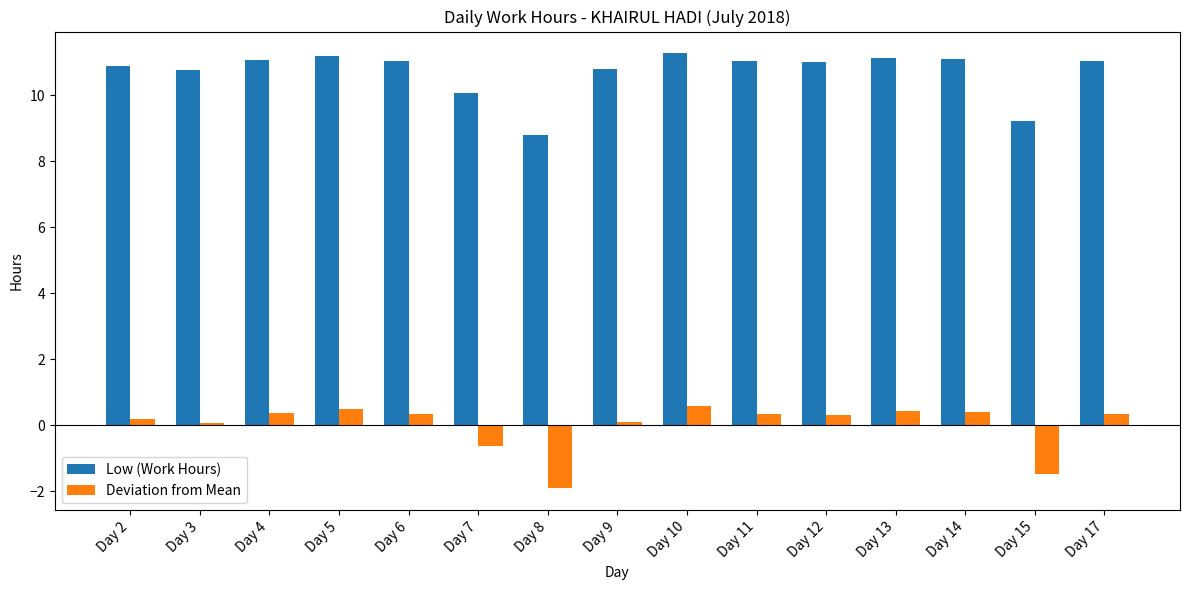

At which category does the chart reach its minimum across all series?

Day 8